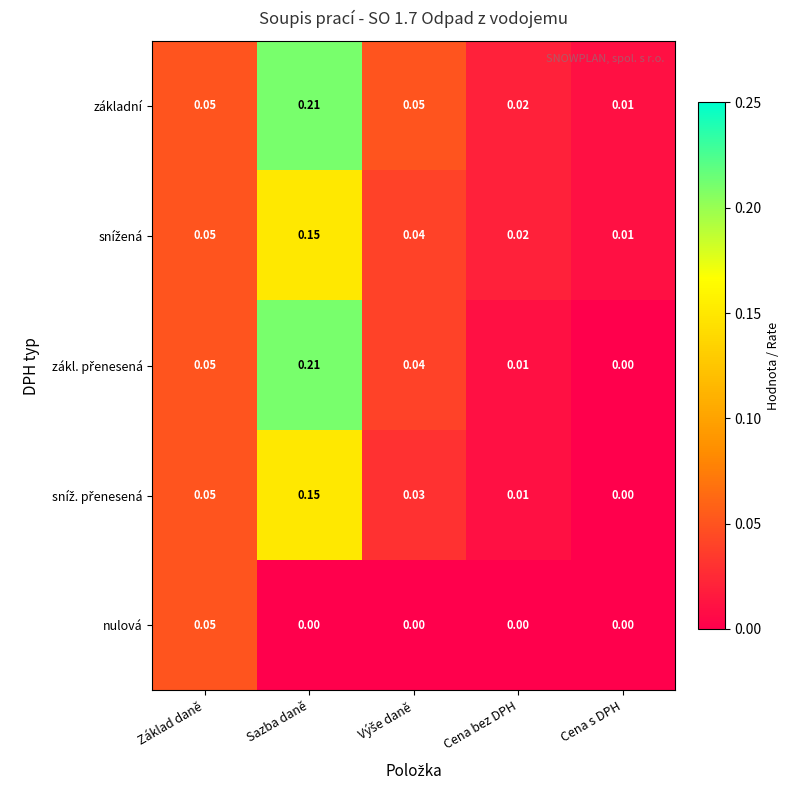

Which series has the largest total across all categories?

základní